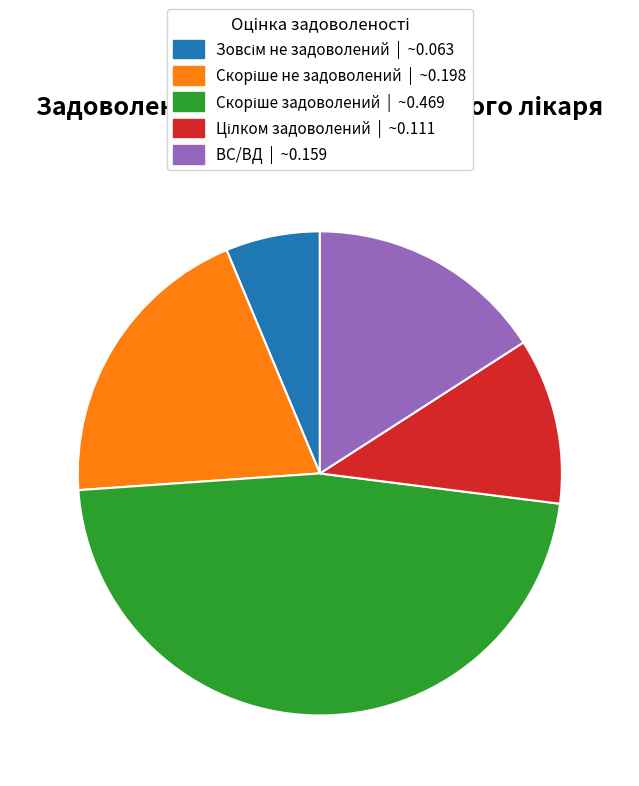

Does any single category account for the majority?

No